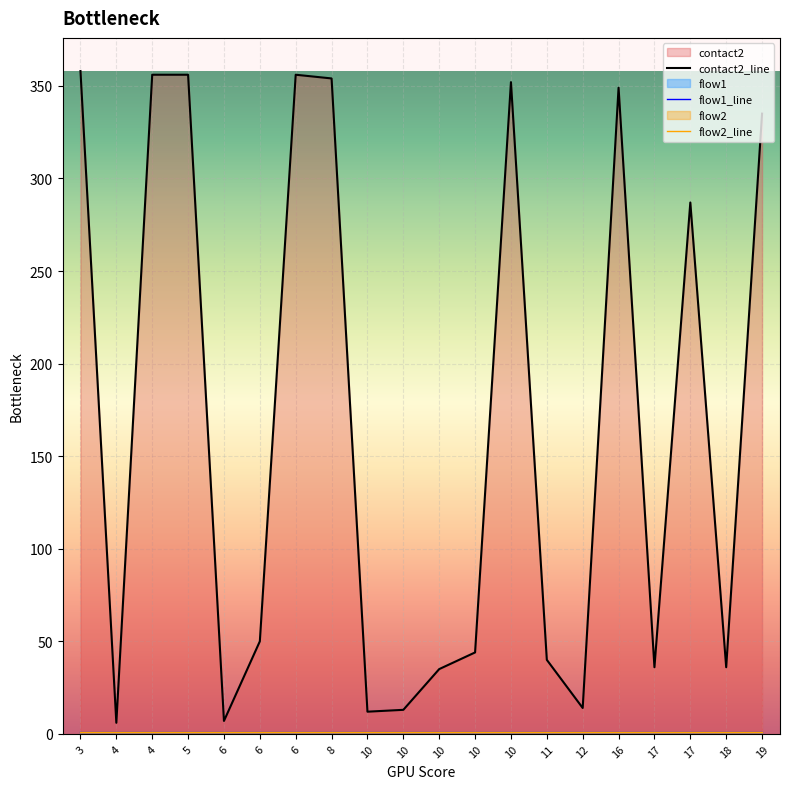

What are all the series names shown in the legend?

contact2_line, flow1_line, flow2_line